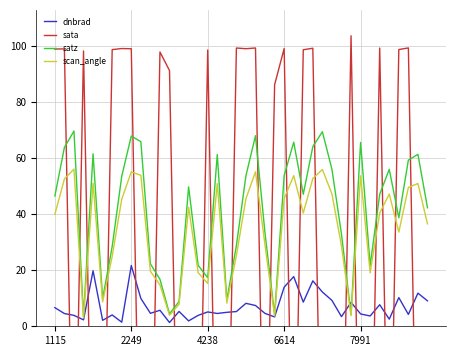

The value of satz at 2249 is 97.6. True or false?

False